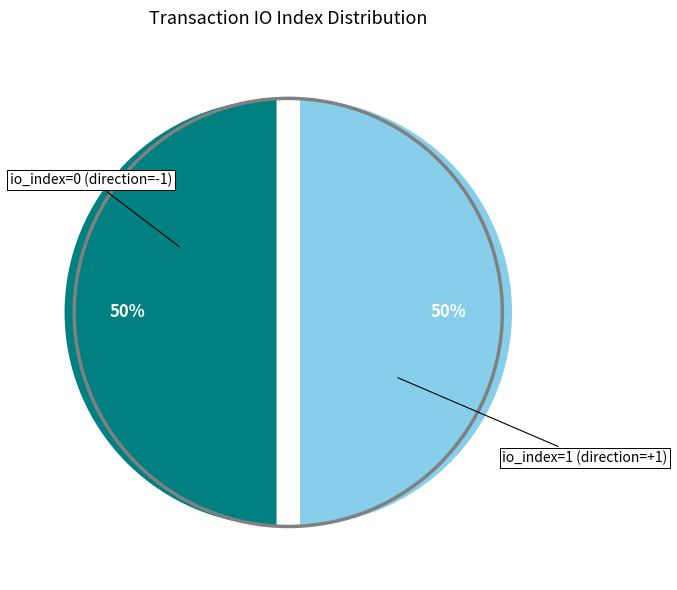

To the nearest percent, what is the average slice percentage?

50%